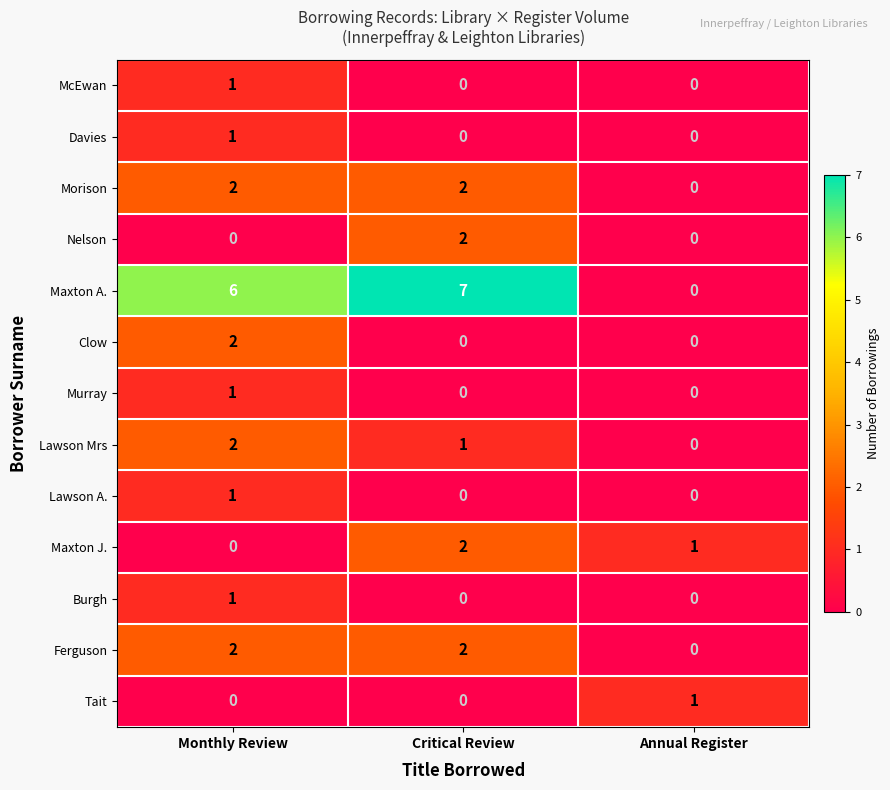

What is the greatest value displayed?

7